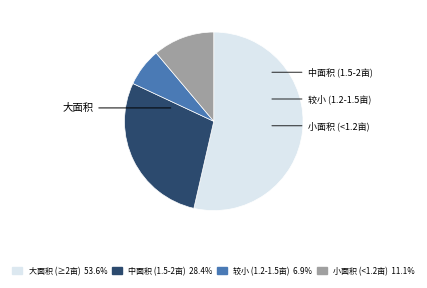

Is there a majority slice in this chart?

Yes